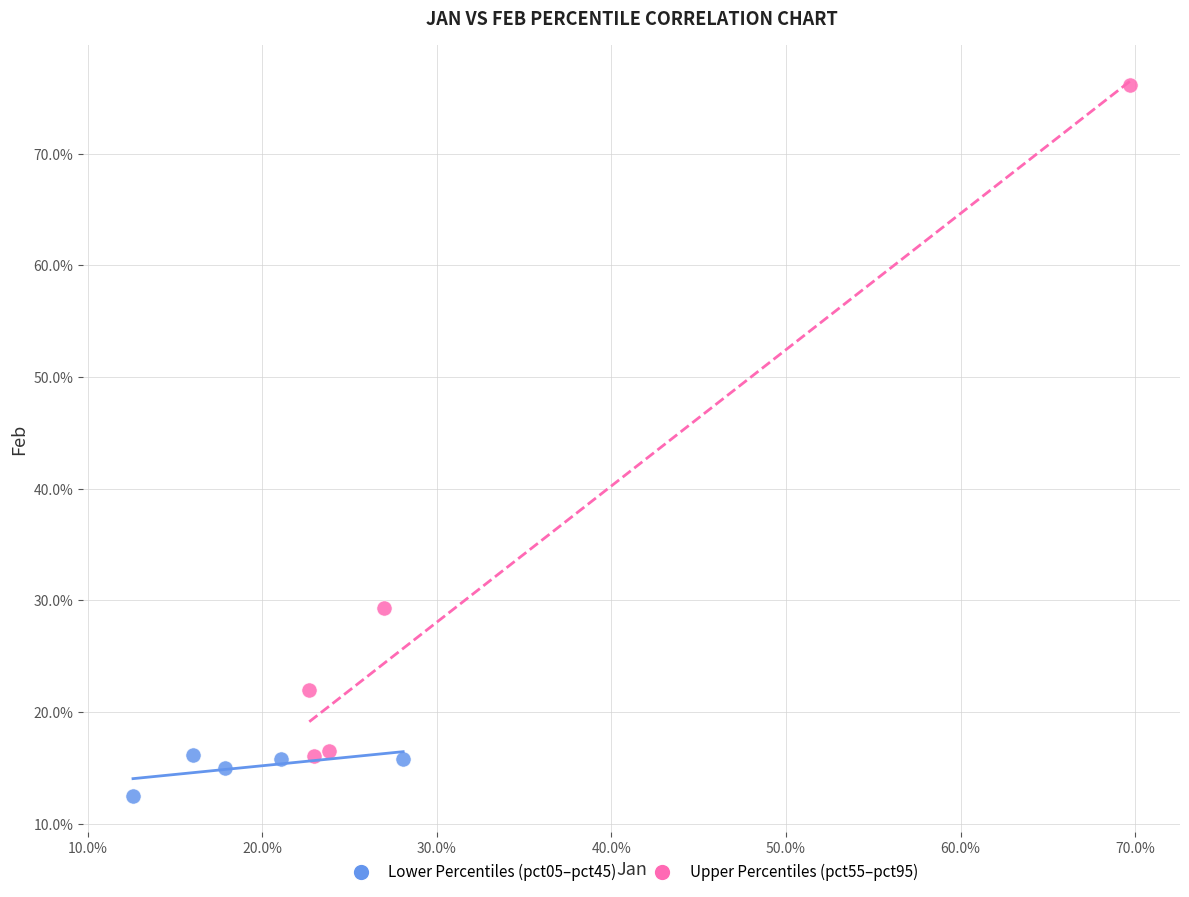

Which series contains the highest Y value?

Upper Percentiles (pct55–pct95)